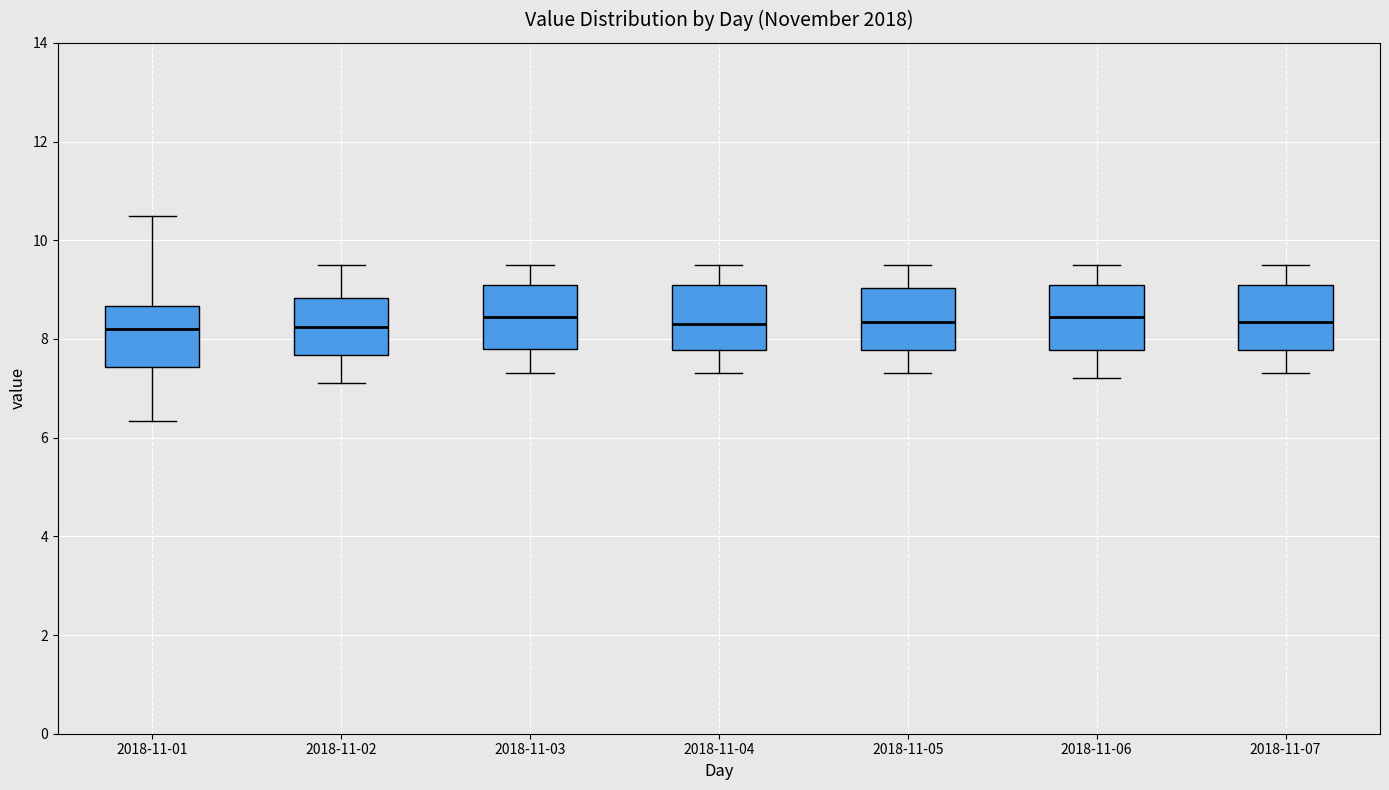

Reading left to right, transcribe this box plot: for each box, give where its median line is, the range the box spans, and where its two whiskers end, as read against the y-axis. The values are not printed on the chart, so give them approximately, as read against the axis.

2018-11-01: median 8.2, box 7.4 to 8.6, whiskers 6.4 to 10.6
2018-11-02: median 8.2, box 7.6 to 8.8, whiskers 7.2 to 9.6
2018-11-03: median 8.4, box 7.8 to 9.2, whiskers 7.4 to 9.6
2018-11-04: median 8.4, box 7.8 to 9.2, whiskers 7.4 to 9.6
2018-11-05: median 8.4, box 7.8 to 9.0, whiskers 7.4 to 9.6
2018-11-06: median 8.4, box 7.8 to 9.2, whiskers 7.2 to 9.6
2018-11-07: median 8.4, box 7.8 to 9.2, whiskers 7.4 to 9.6